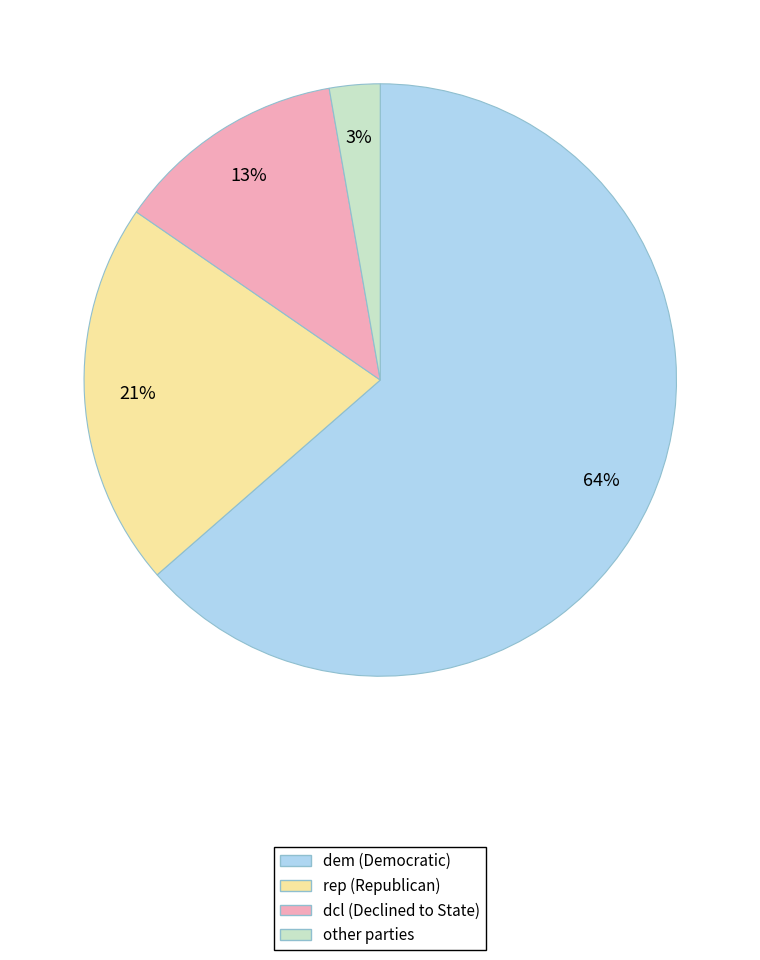

Does any single category account for the majority?

Yes